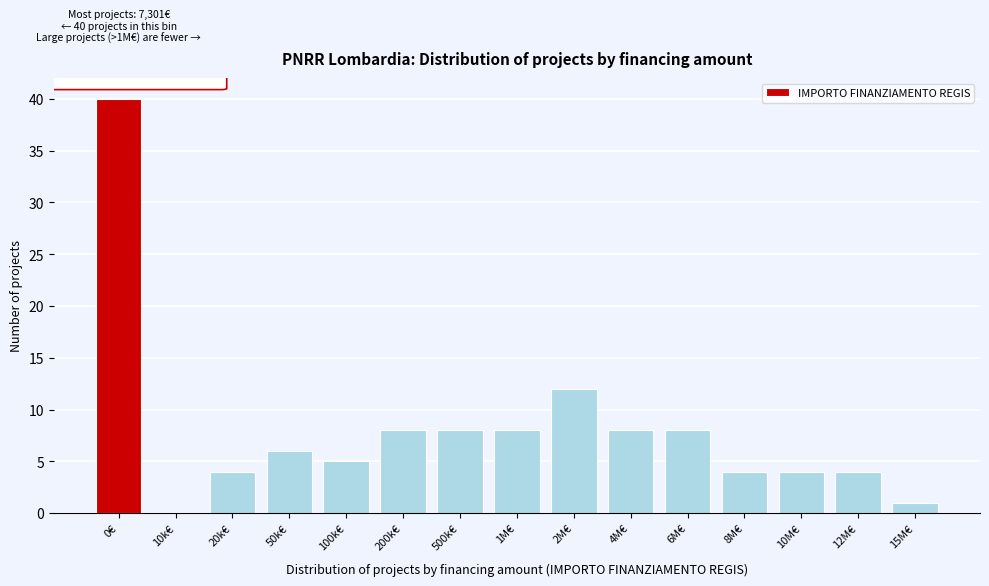

Reading left to right, list all the values displayed in this chart.

0€=40	10k€=0	20k€=4	50k€=6	100k€=5	200k€=8	500k€=8	1M€=8	2M€=12	4M€=8	6M€=8	8M€=4	10M€=4	12M€=4	15M€=1